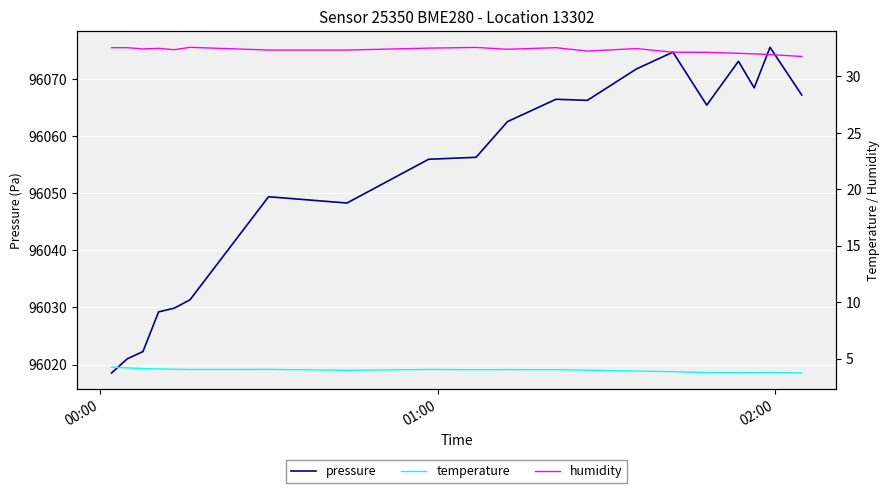

What is the maximum value for temperature?

4.2